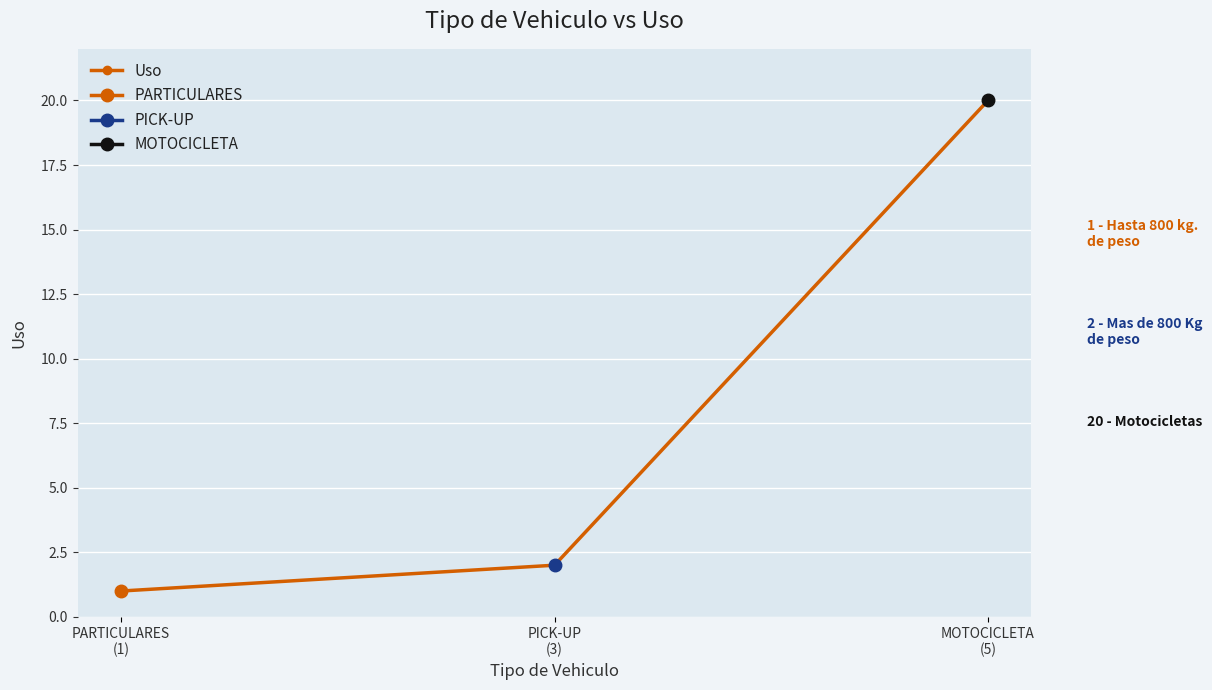

What is the change in value from PARTICULARES
(1) to PICK-UP
(3)?

+1